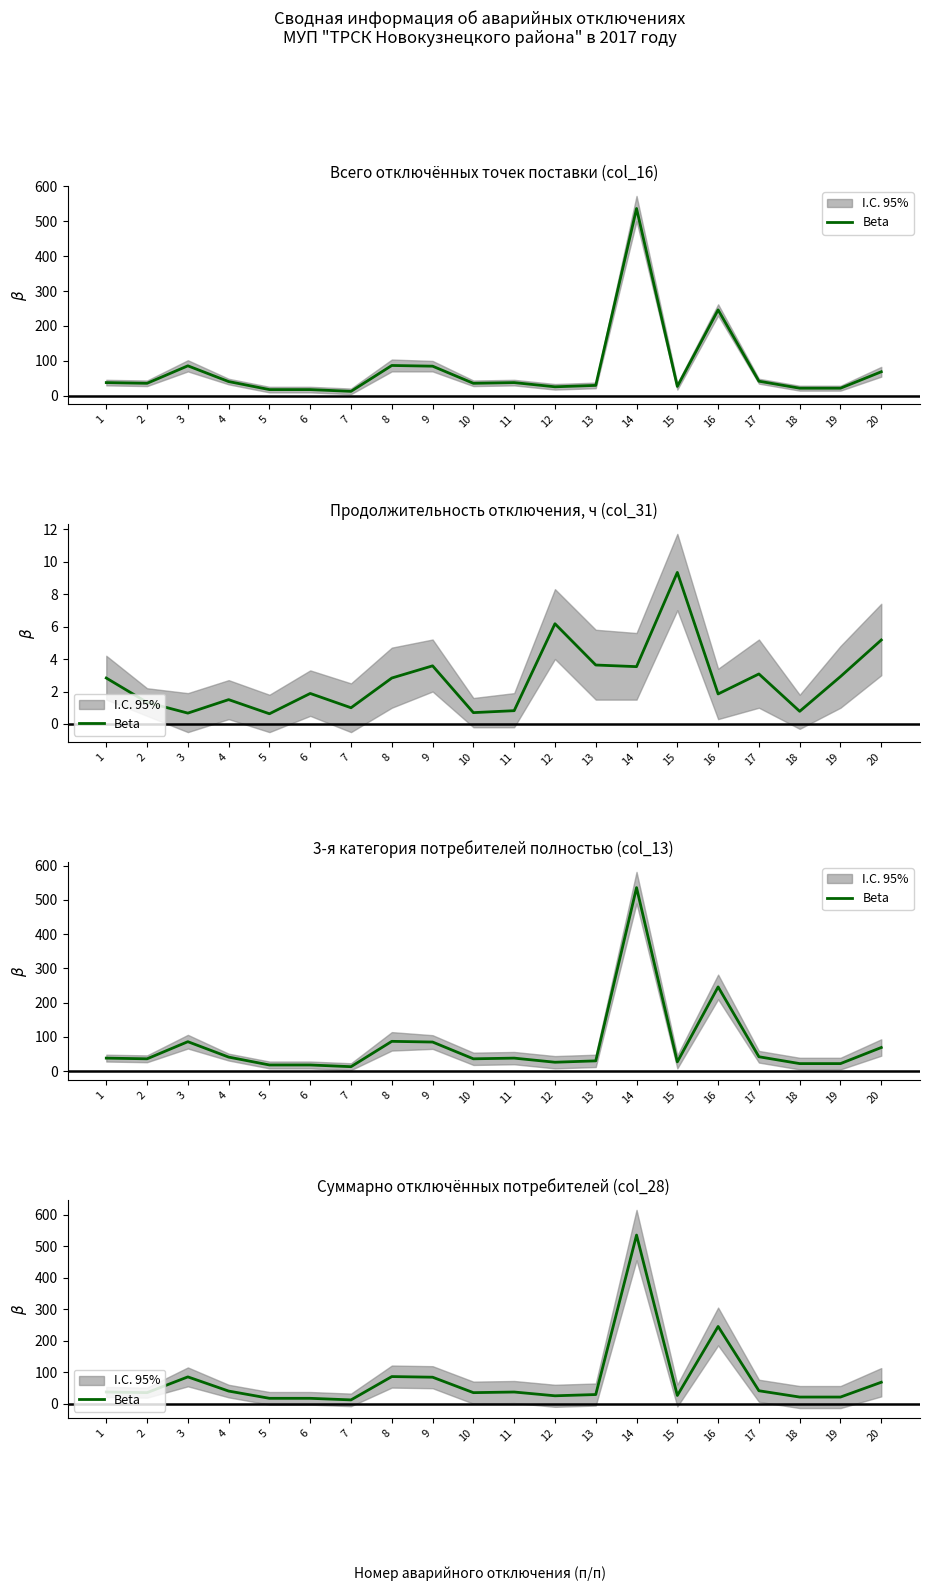

Reading left to right, extract all data points from this chart.

38	36	86	41	18	18	13	87	85	36	38	26	30	536	27	246	42	22	22	69